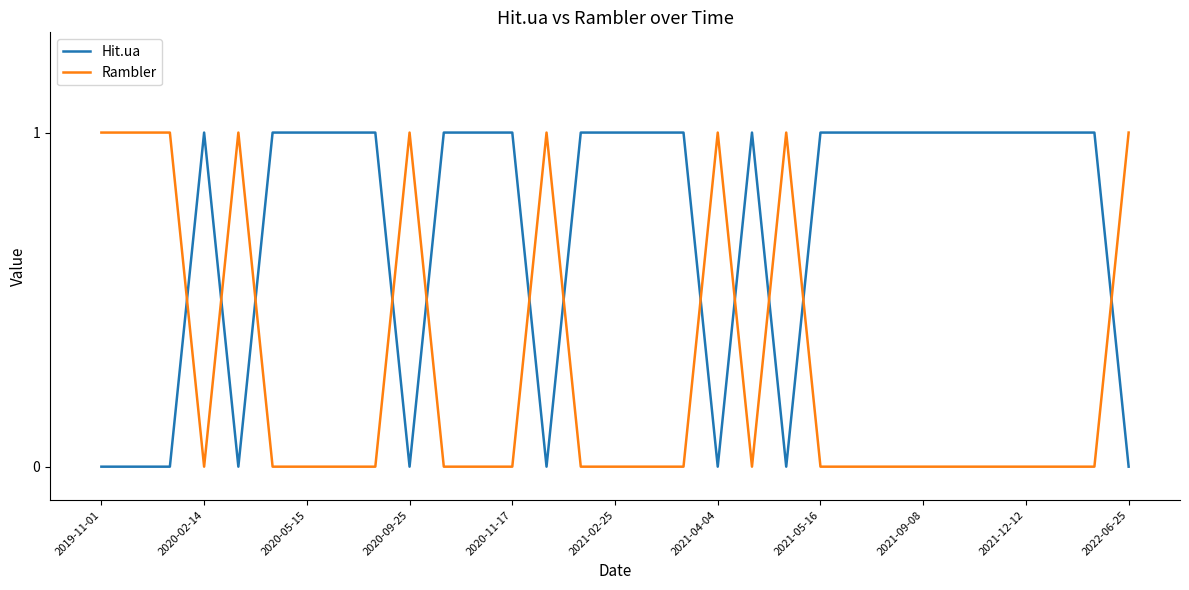

How many distinct data groups are displayed?

2